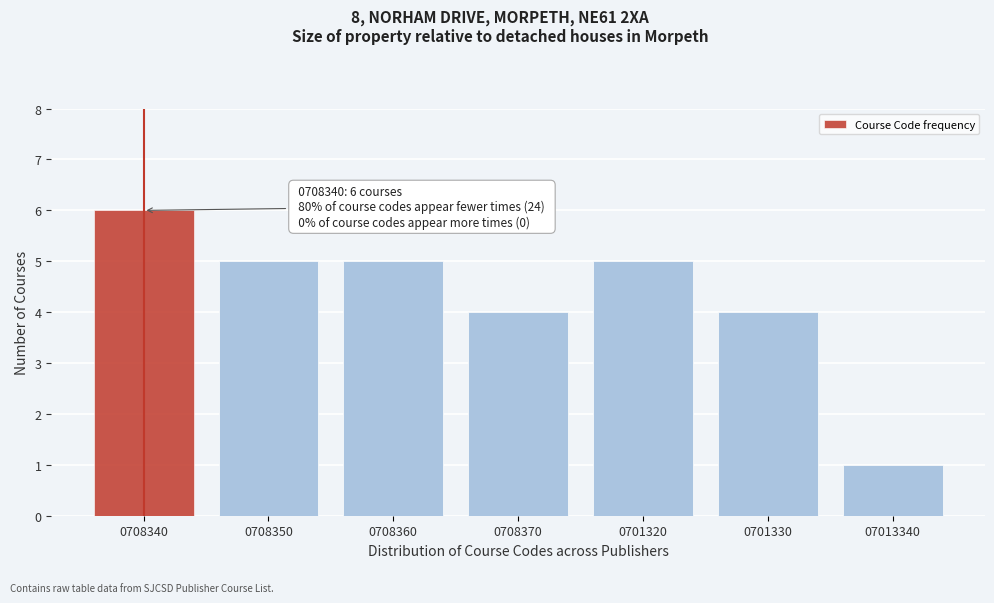

Reading left to right, extract all data points from this chart.

6	5	5	4	5	4	1